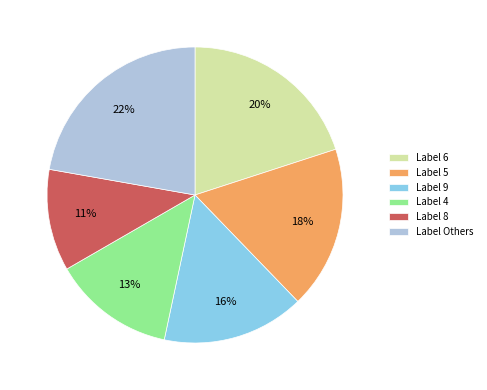

Does Label 4 represent more than half of the total?

No